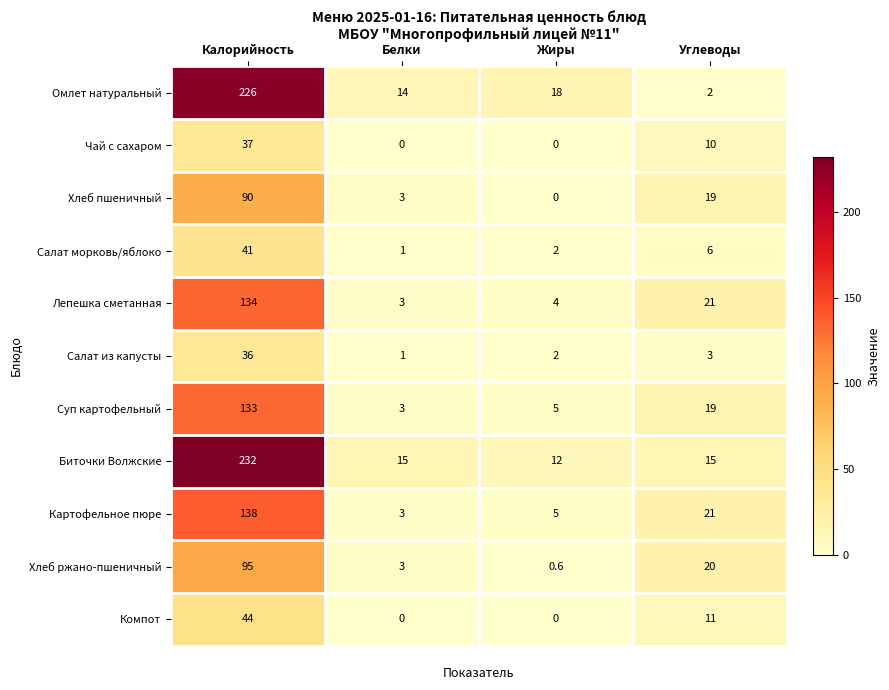

What is the spread (max minus min) of values at Калорийность?

196.0